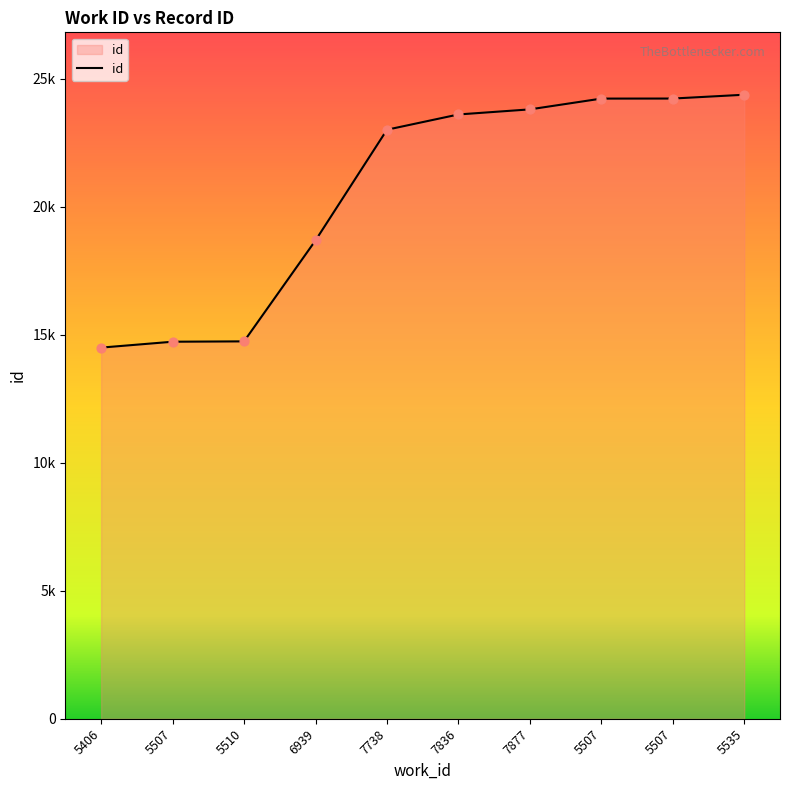

What is the change in value from 5406 to 7836?

+9111